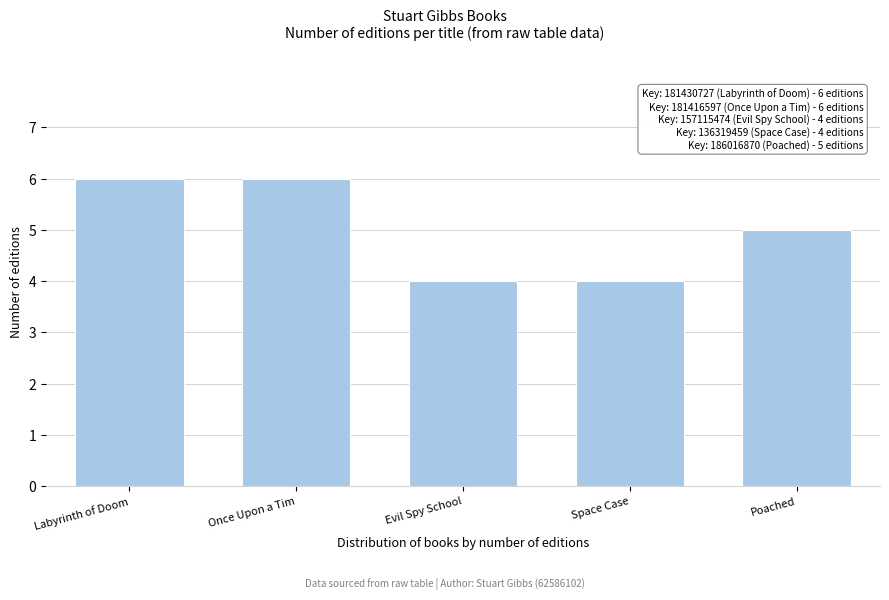

Reading right to left, list all the values displayed in this chart.

Poached=5	Space Case=4	Evil Spy School=4	Once Upon a Tim=6	Labyrinth of Doom=6